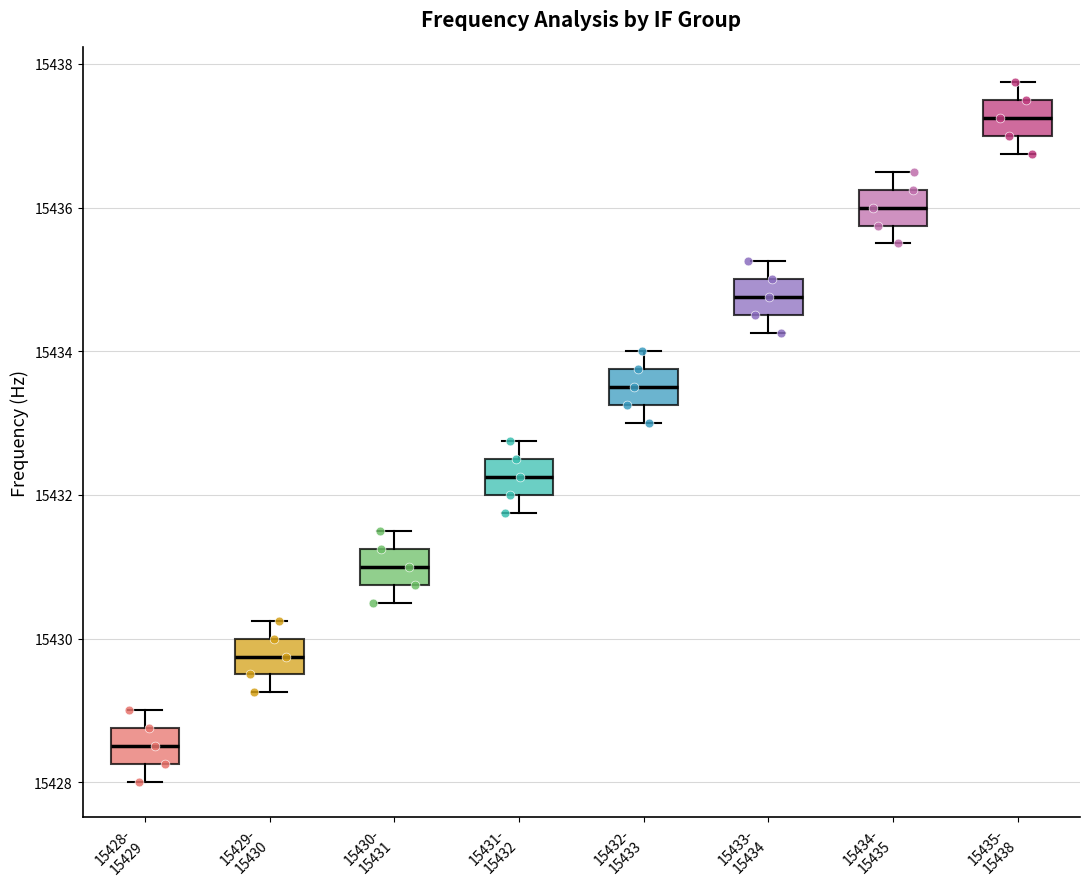

Reading left to right, transcribe this box plot: for each box, give where its median line is, the range the box spans, and where its two whiskers end, as read against the y-axis. The values are not printed on the chart, so give them approximately, as read against the axis.

15428- 15429: median 15428.6, box 15428.2 to 15428.8, whiskers 15428.0 to 15429.0
15429- 15430: median 15429.8, box 15429.6 to 15430.0, whiskers 15429.2 to 15430.2
15430- 15431: median 15431.0, box 15430.8 to 15431.2, whiskers 15430.6 to 15431.6
15431- 15432: median 15432.2, box 15432.0 to 15432.6, whiskers 15431.8 to 15432.8
15432- 15433: median 15433.6, box 15433.2 to 15433.8, whiskers 15433.0 to 15434.0
15433- 15434: median 15434.8, box 15434.6 to 15435.0, whiskers 15434.2 to 15435.2
15434- 15435: median 15436.0, box 15435.8 to 15436.2, whiskers 15435.6 to 15436.6
15435- 15438: median 15437.2, box 15437.0 to 15437.6, whiskers 15436.8 to 15437.8